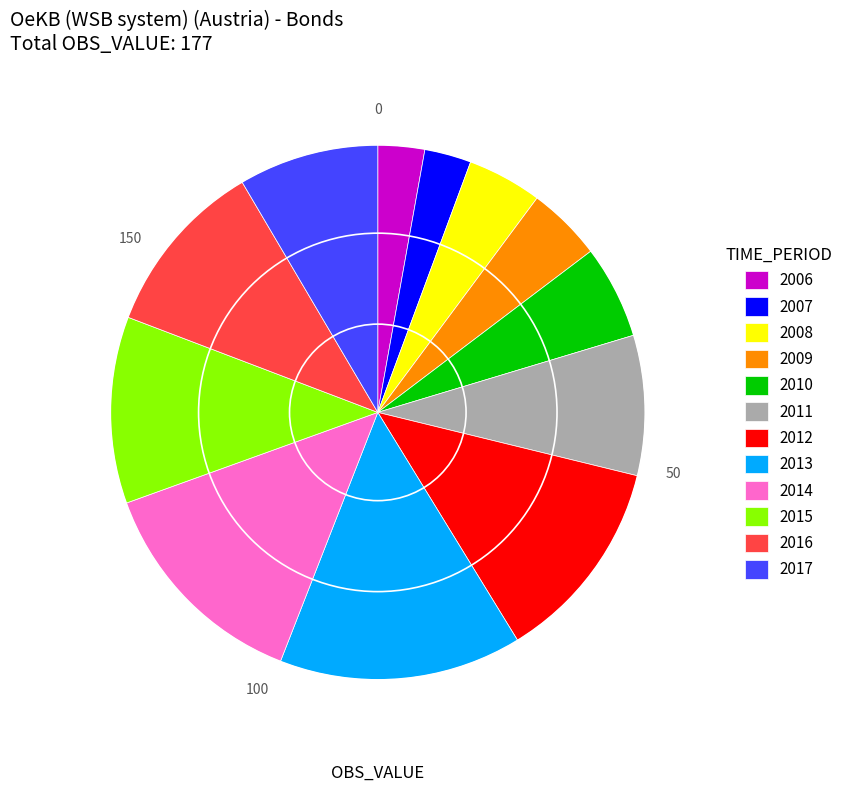

Which slice is the largest?

2013